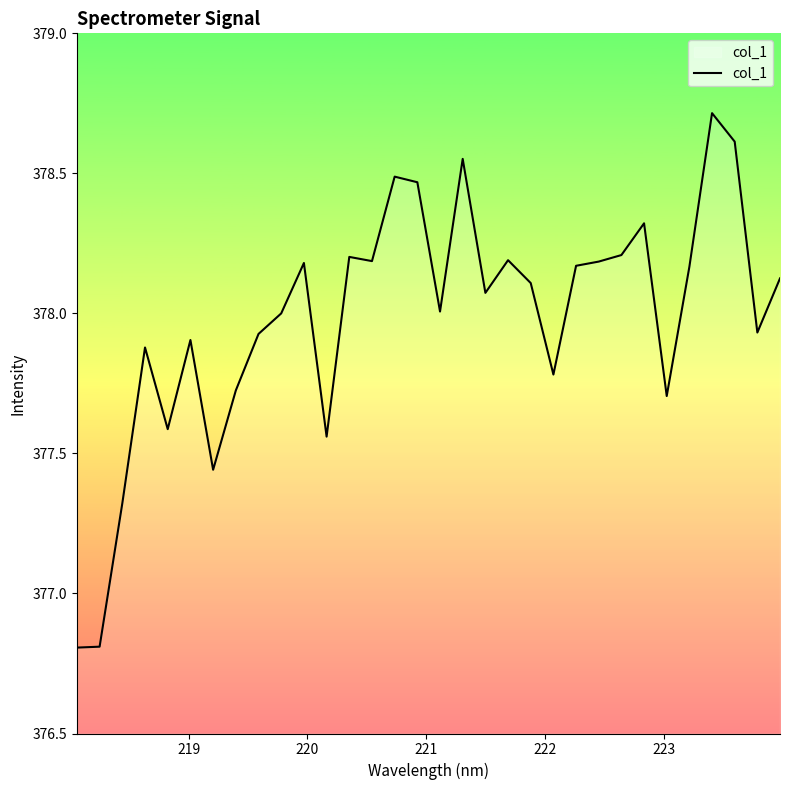

What is the difference between the maximum and minimum values?

1.9